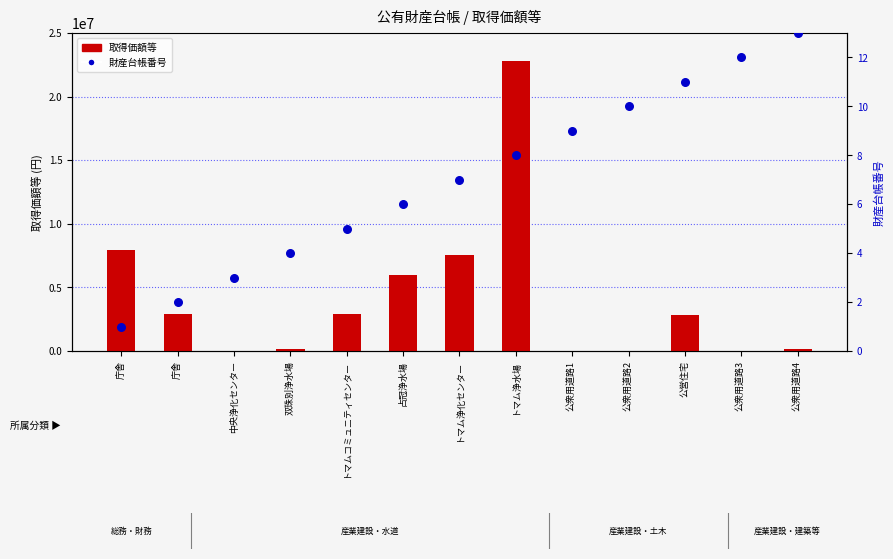

What are all the series names shown in the legend?

取得価額等, 財産台帳番号